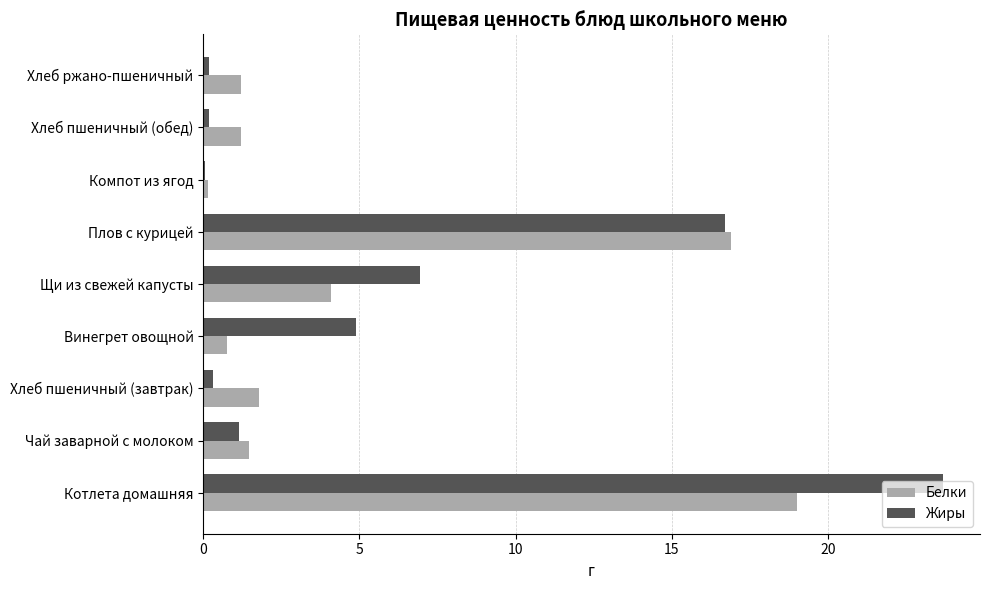

Which series changed the most between Щи из свежей капусты and Хлеб пшеничный (обед)?

Жиры